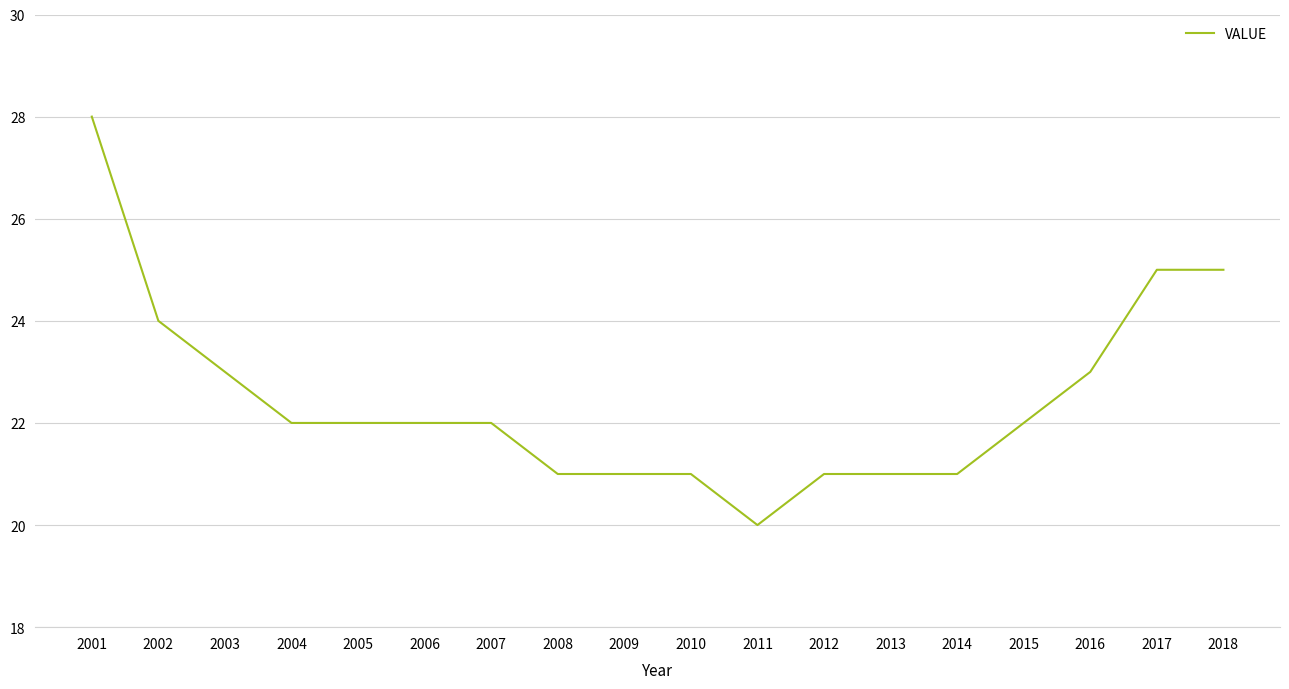

Approximately how many times larger is the value at 2016 compared to 2009?

1.1